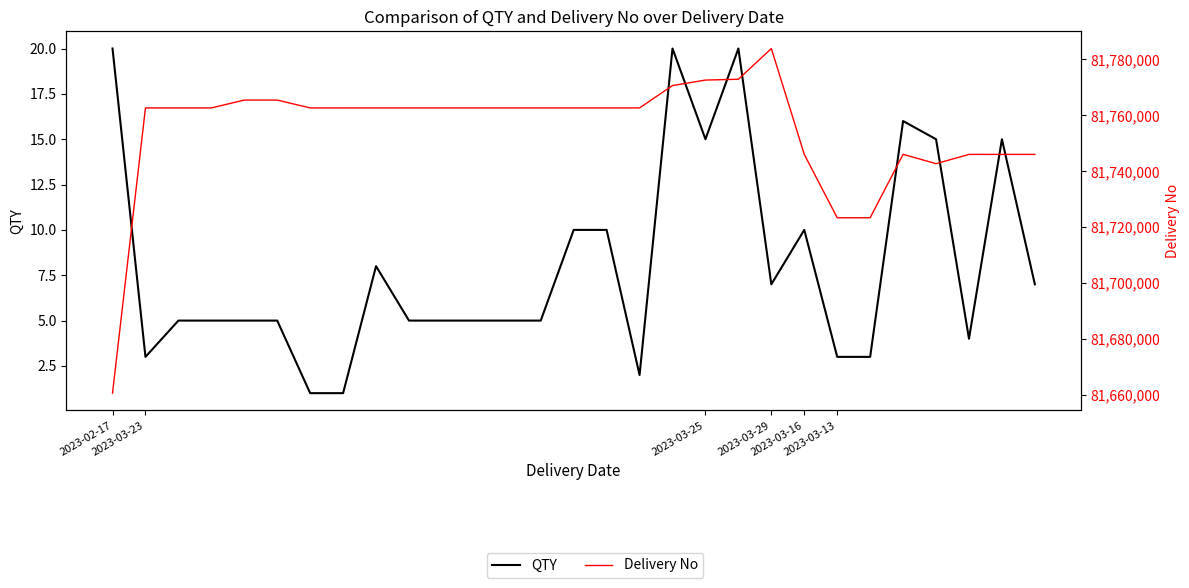

What is the maximum value shown in the chart?

81783901